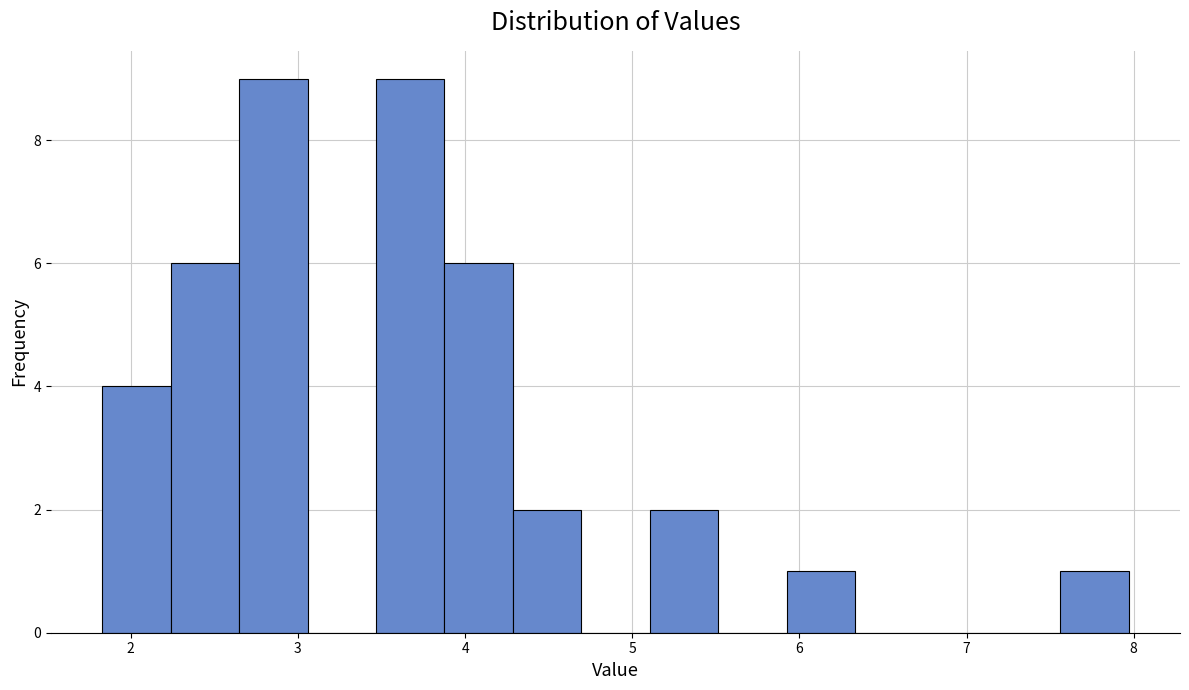

Reading left to right, list every bar in this chart as the range it spans on the x-axis followed by its height. Neither the bar edges nor the heights are printed on the chart, so give them approximately, as read against the axes.

1.8 to 2.2: 4
2.2 to 2.6: 6
2.6 to 3.1: 9
3.1 to 3.5: 0
3.5 to 3.9: 9
3.9 to 4.3: 6
4.3 to 4.7: 2
4.7 to 5.1: 0
5.1 to 5.5: 2
5.5 to 5.9: 0
5.9 to 6.3: 1
6.3 to 6.7: 0
6.7 to 7.2: 0
7.2 to 7.6: 0
7.6 to 8.0: 1